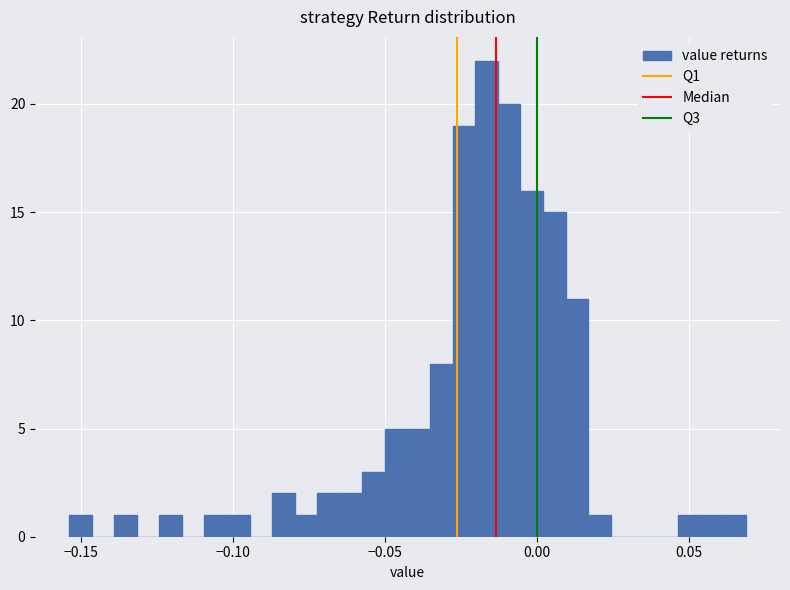

Around what value on the x-axis is the tallest bar? Give the approximate position of its centre, as read against the axis.

-0.015